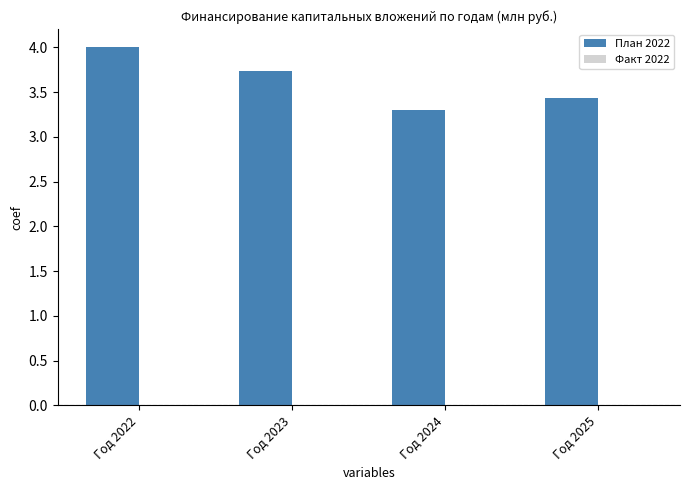

How many data points does each series have?

4